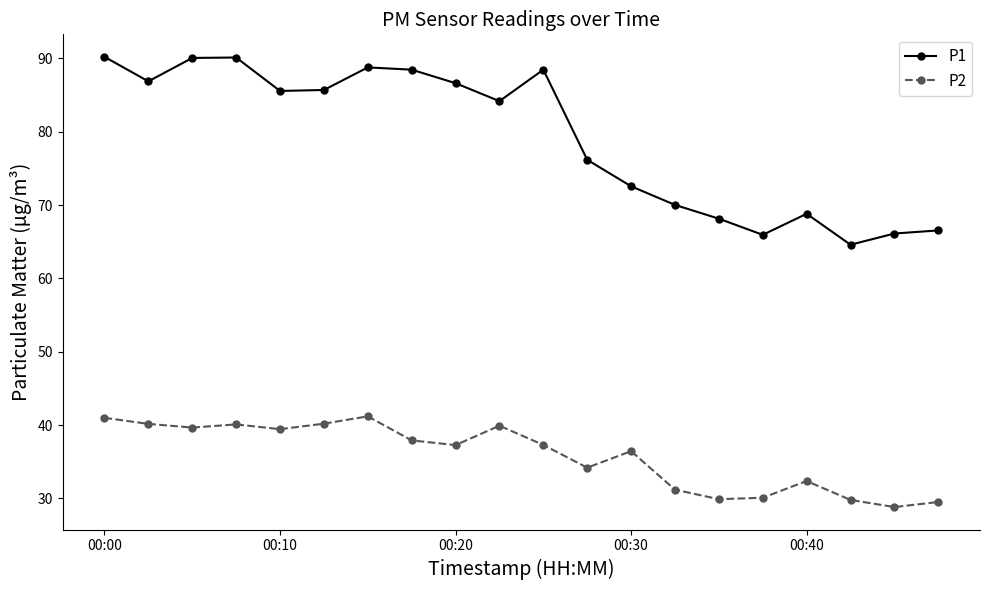

How many data points in P2 are less than 37?

9